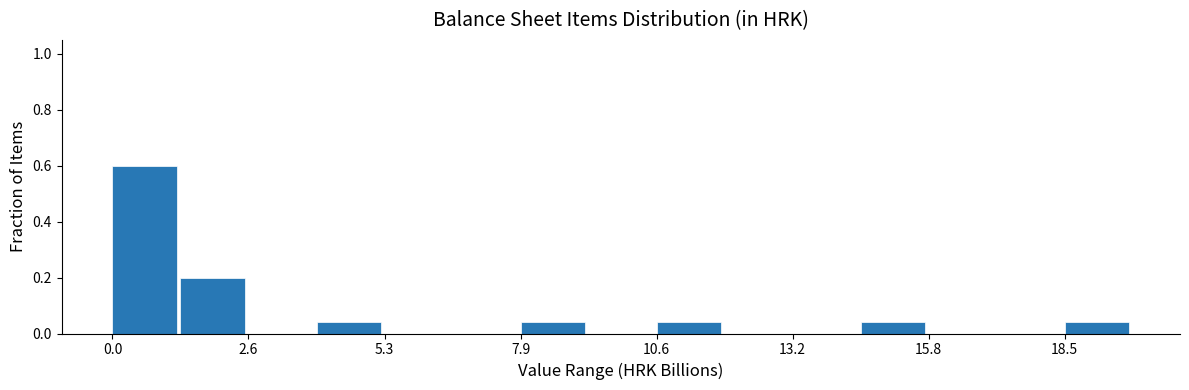

Around what value on the x-axis is the tallest bar? Give the approximate position of its centre, as read against the axis.

0.5